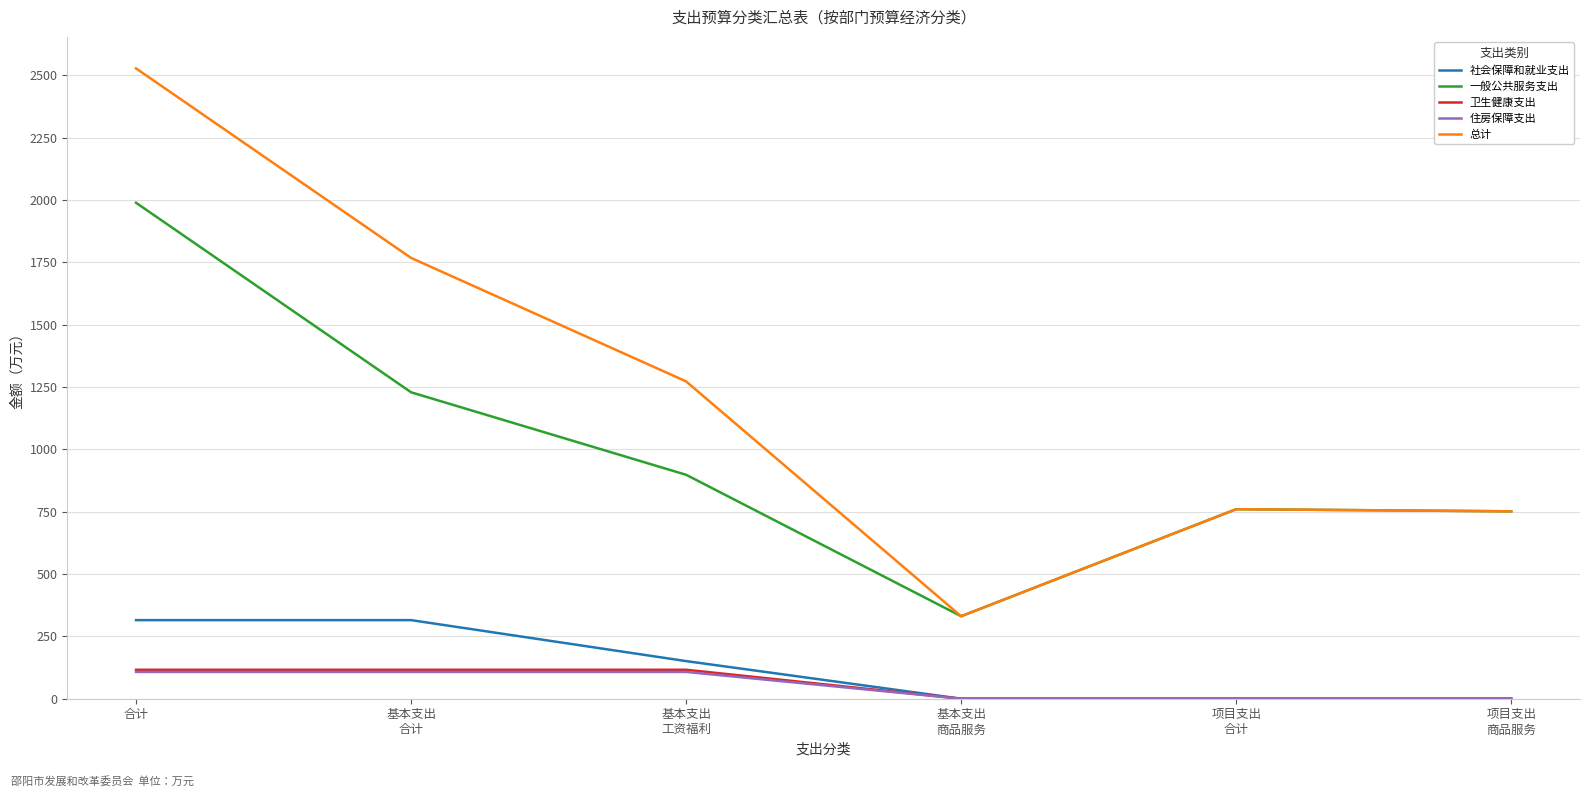

How many values in the 卫生健康支出 series are below 116?

3